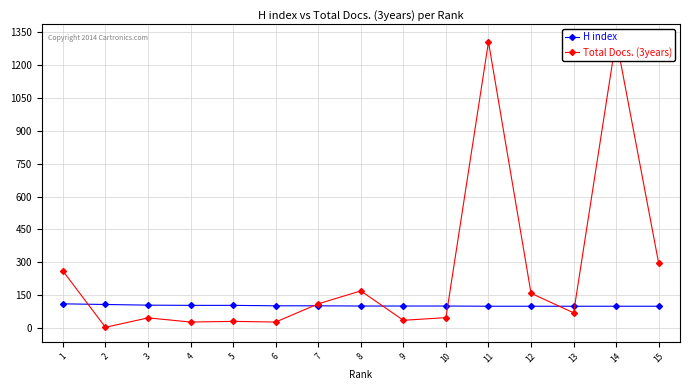

What is the highest value of the Total Docs. (3years) series?

1319